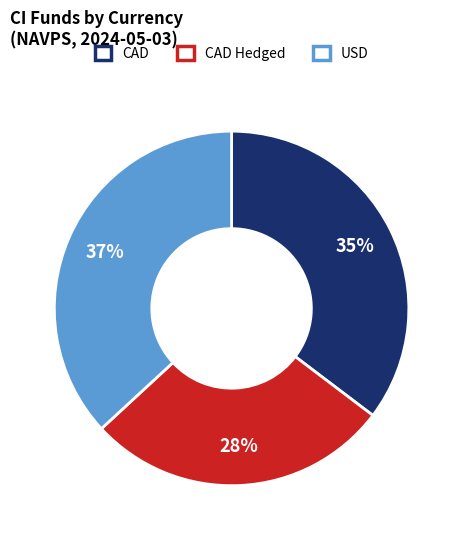

To the nearest percent, what is the difference between the largest and smallest slice percentages?

9%